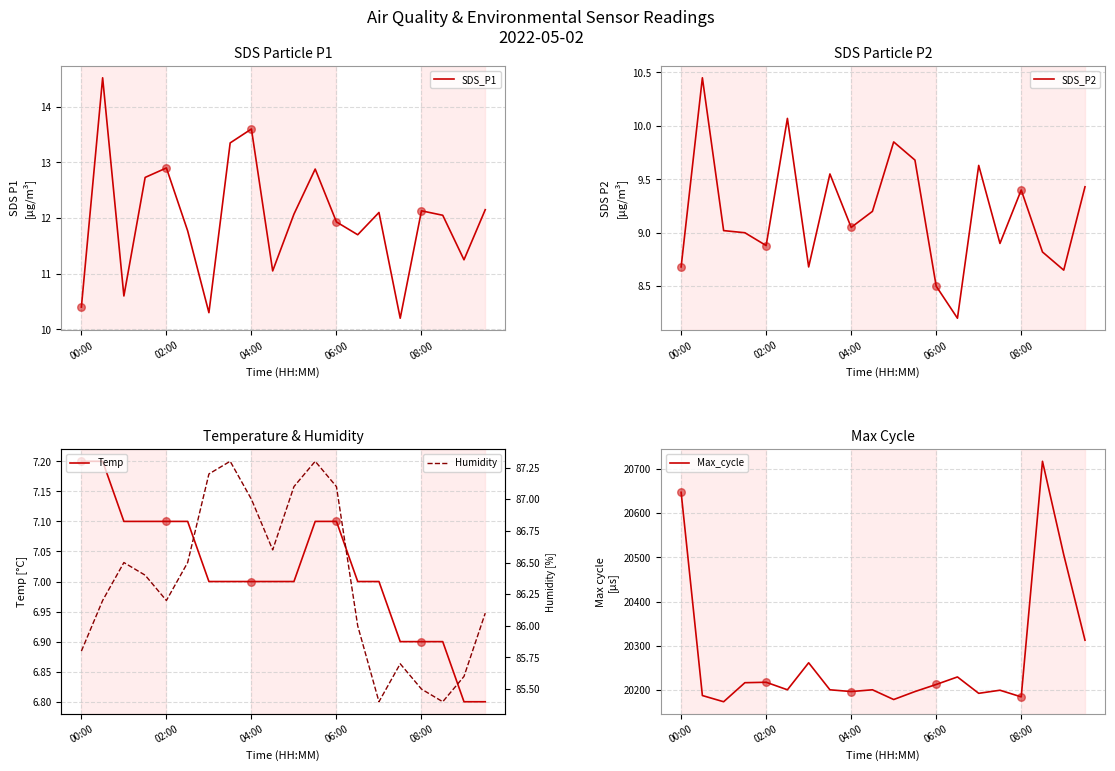

At how many categories does at least one series exceed 4516?

20